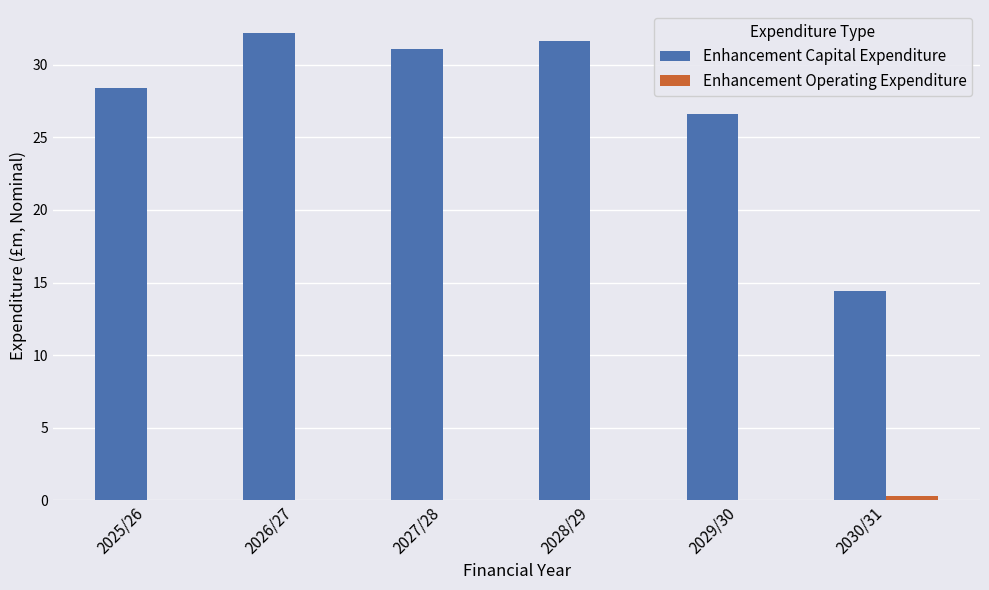

How many groups of bars are there?

6